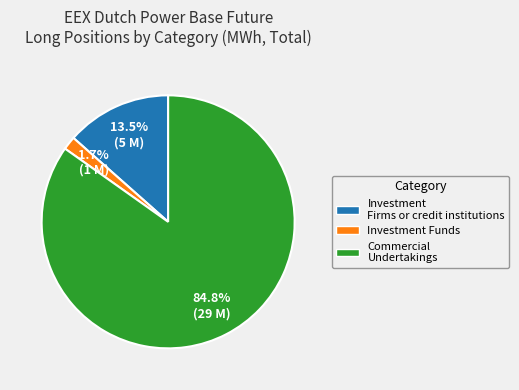

Rank the categories by value from highest to lowest.

Commercial Undertakings, Investment Firms or credit institutions, Investment Funds